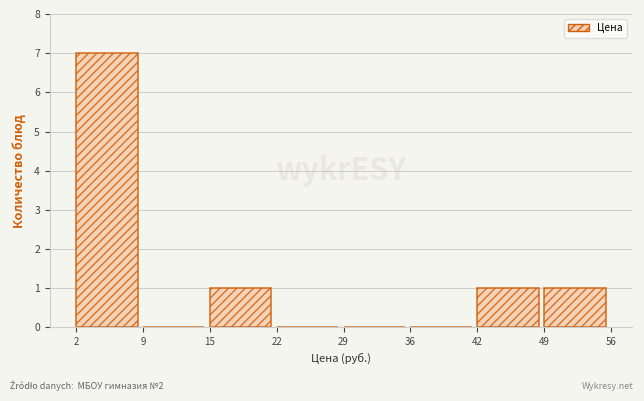

Reading right to left, extract all data points from this chart.

49=1	42=1	36=0	29=0	22=0	15=1	9=0	2=7